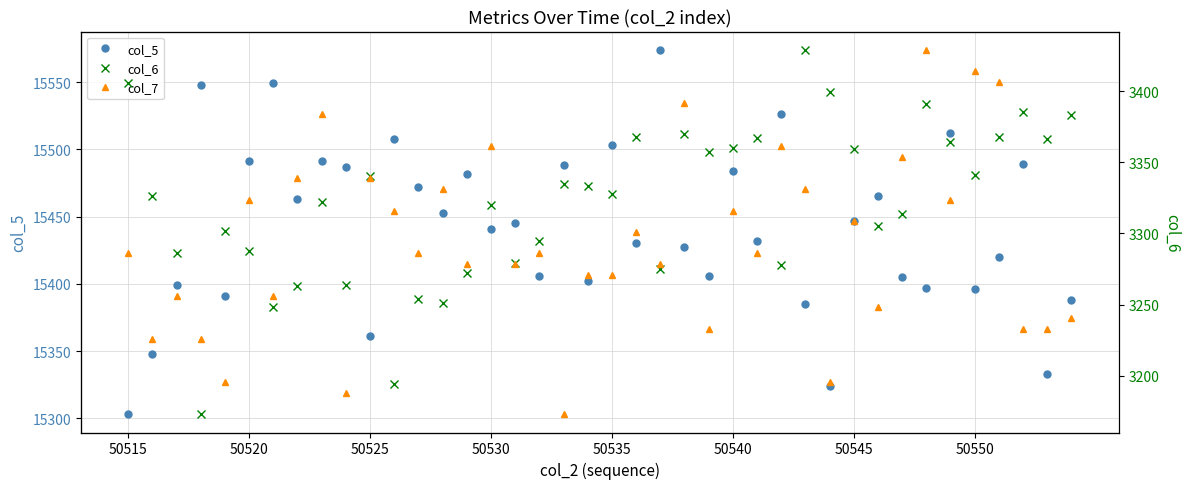

What is the difference between the col_7 values at 32 and 11?

5